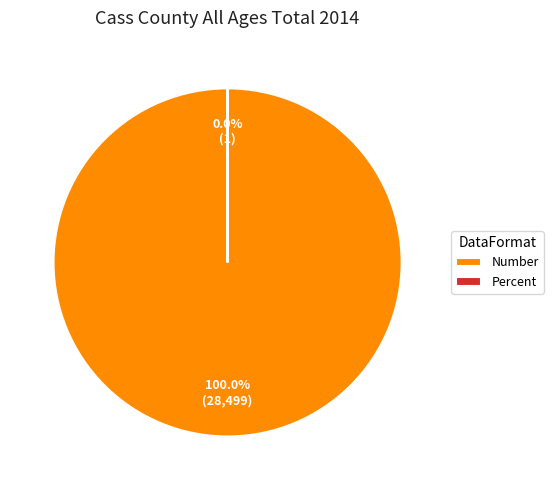

Do Number and Percent together represent more than half of the pie?

Yes